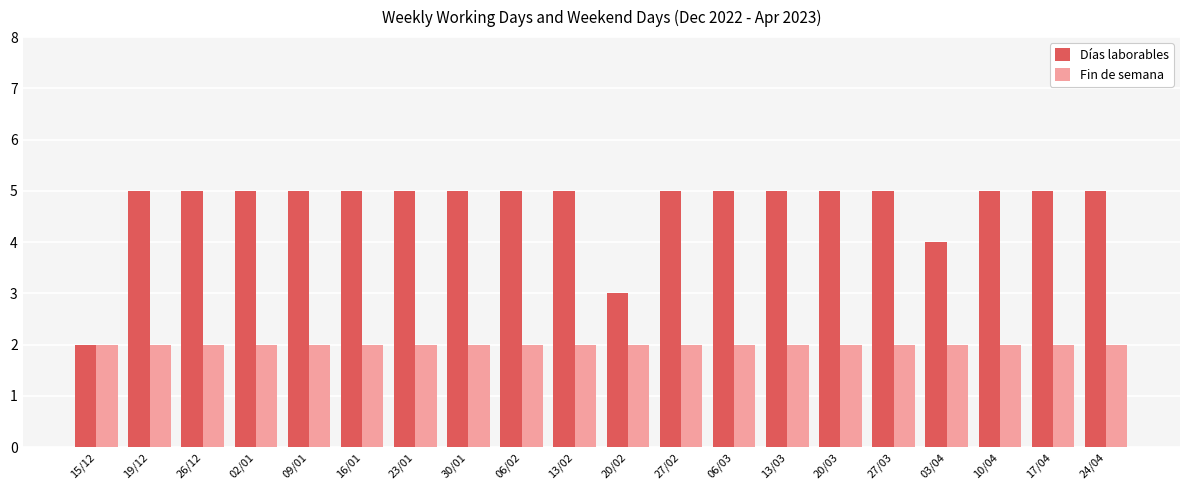

Is the value of Fin de semana at 02/01 greater than the value of Días laborables at 30/01?

No